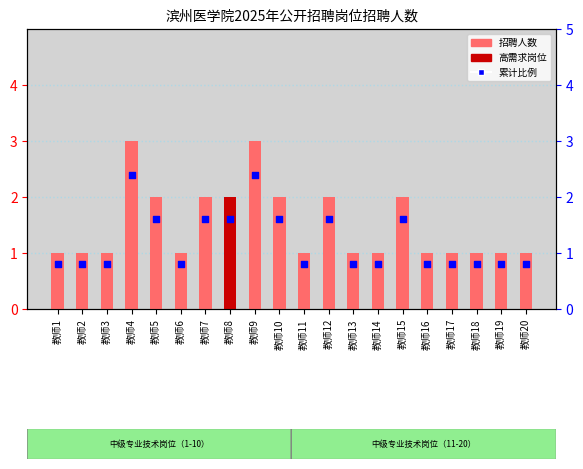

What is the change in value from 教师2 to 教师9?

+2